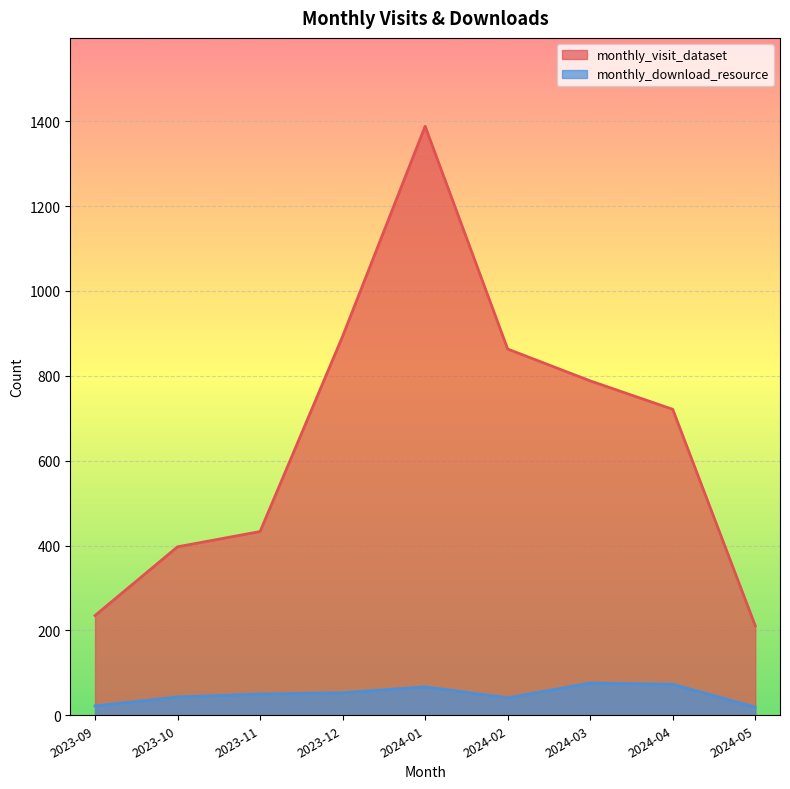

What is the sum of all monthly_visit_dataset values?

5929